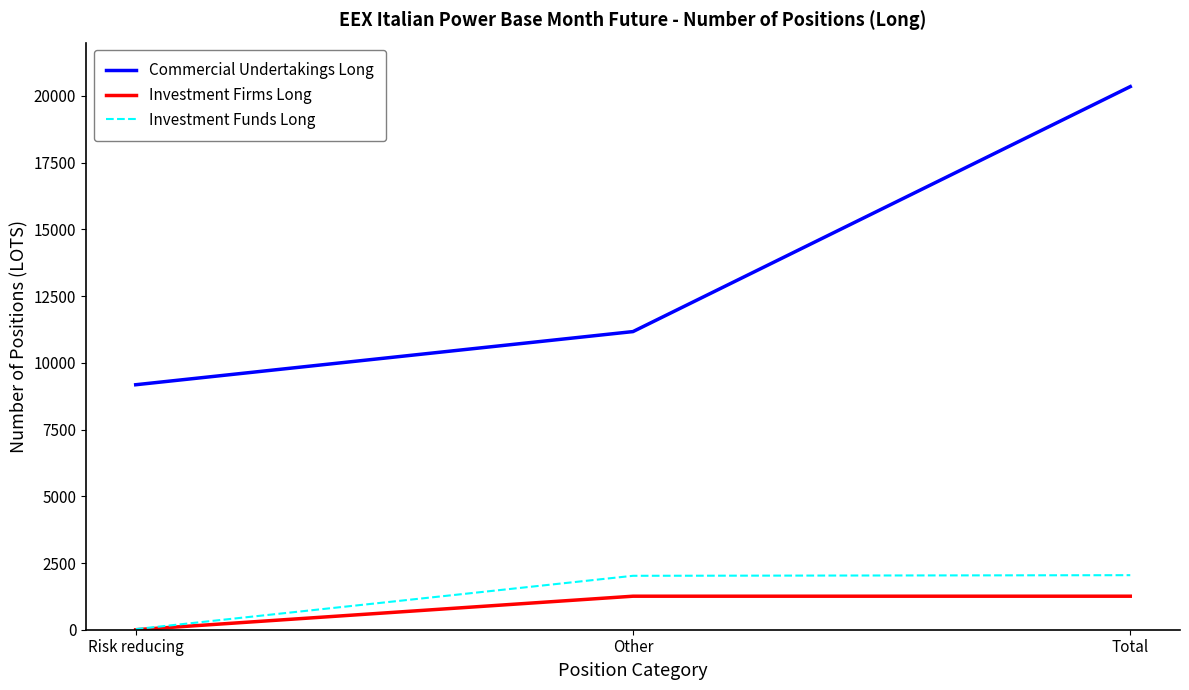

Rank the categories by Commercial Undertakings Long value from lowest to highest.

Risk reducing, Other, Total